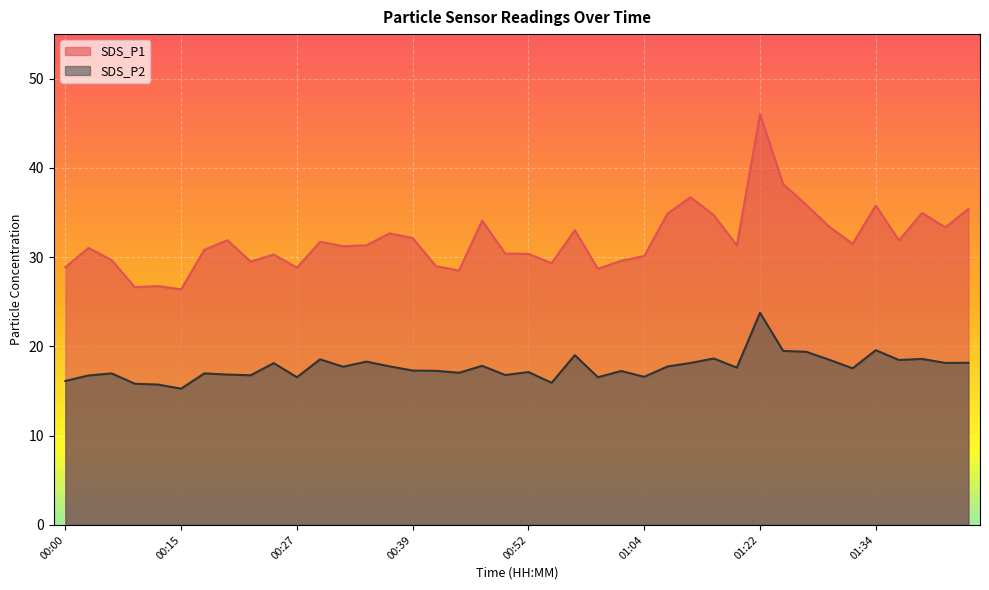

At how many categories does at least one series exceed 26?

40